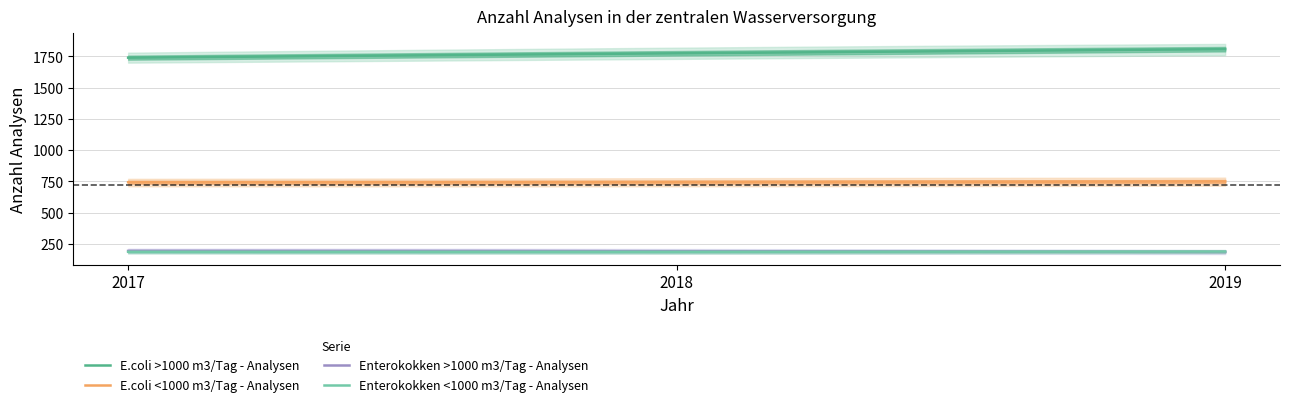

Which series has the widest spread of values?

E.coli >1000 m3/Tag - Analysen